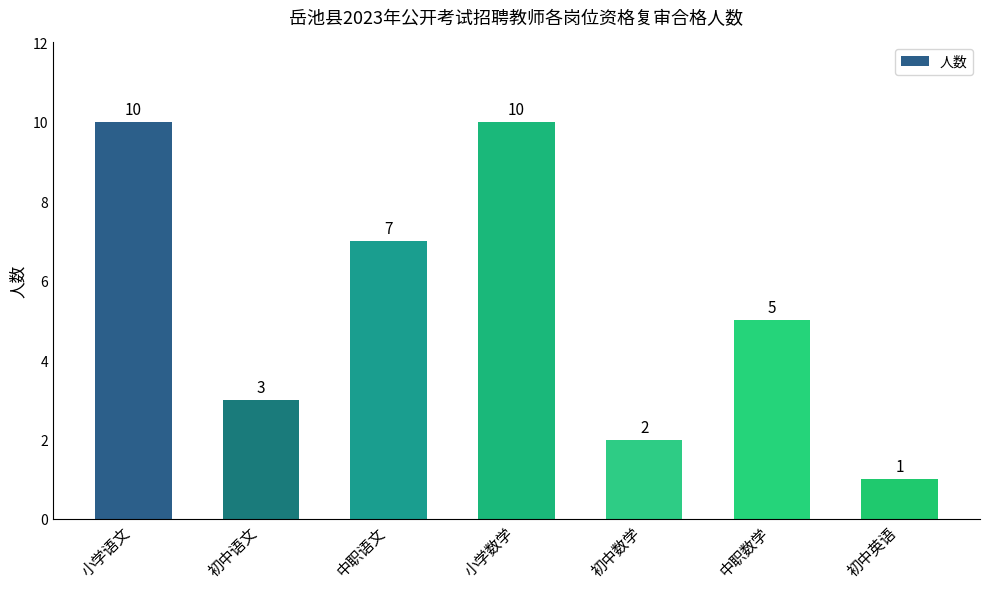

The value at 初中英语 is 1. True or false?

True